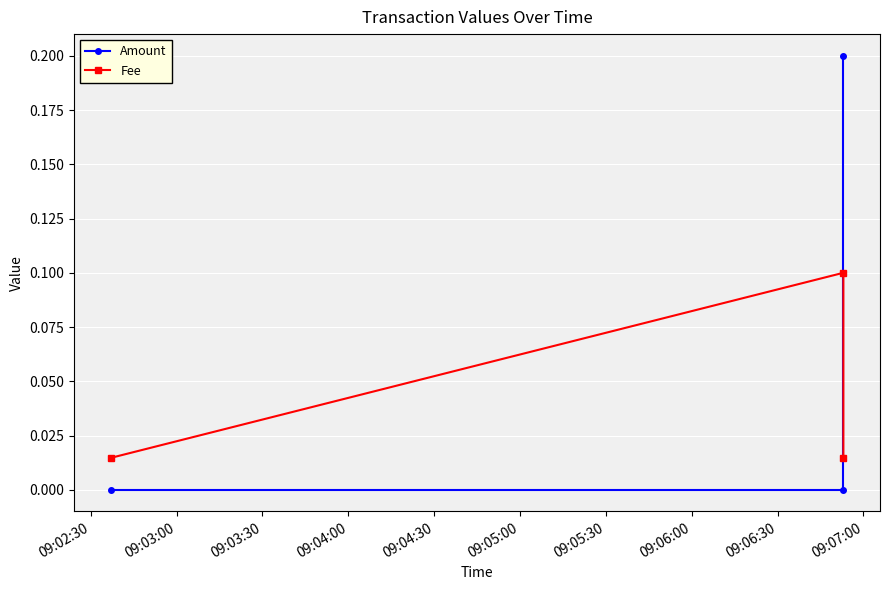

Reading right to left, extract all data points from this chart.

Amount: 0.2	0.0	0.0
Fee: 0.0	0.1	0.0